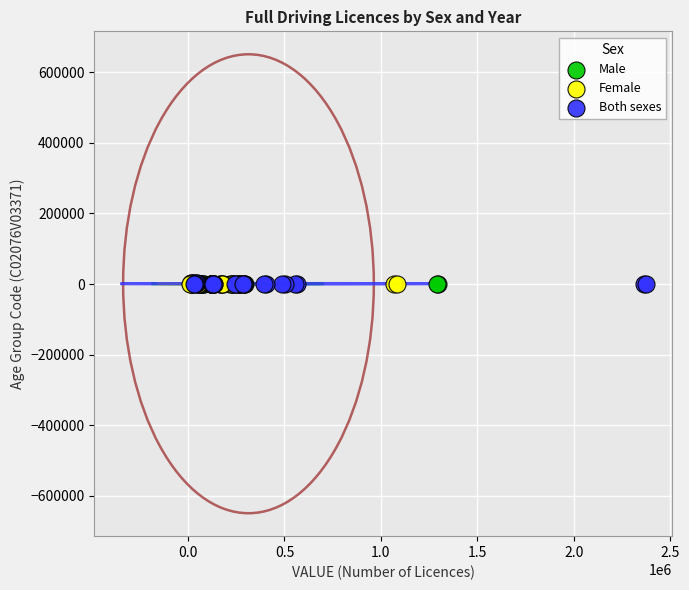

What are all the series names shown in the legend?

Male, Female, Both sexes